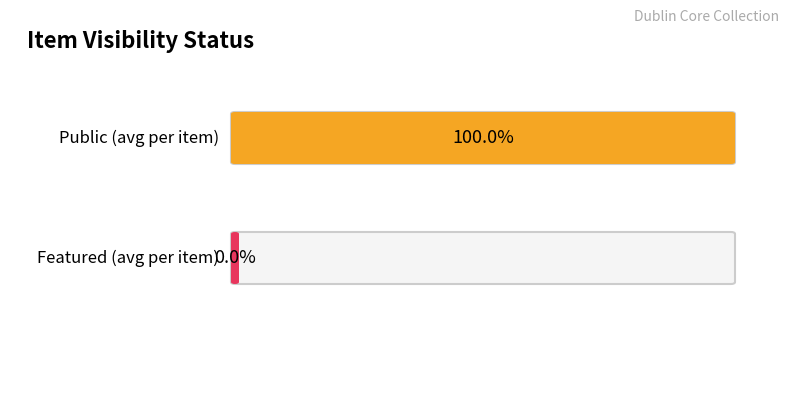

Which series has the widest spread of values?

public